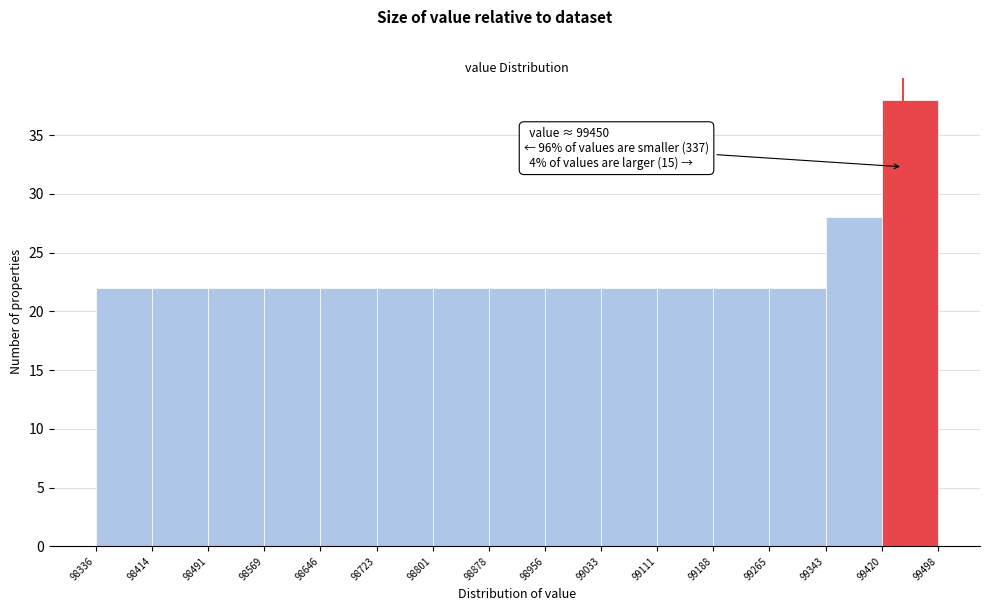

Which range on the x-axis has the tallest bar?

99420 to 99498